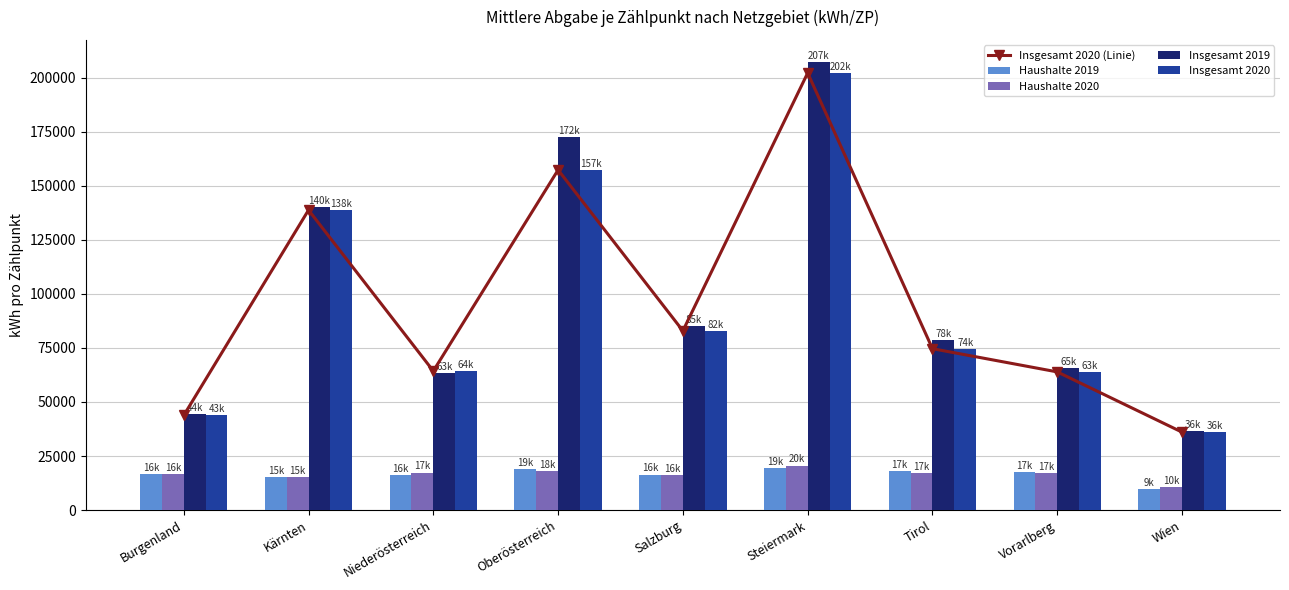

What position from the right is Steiermark?

4